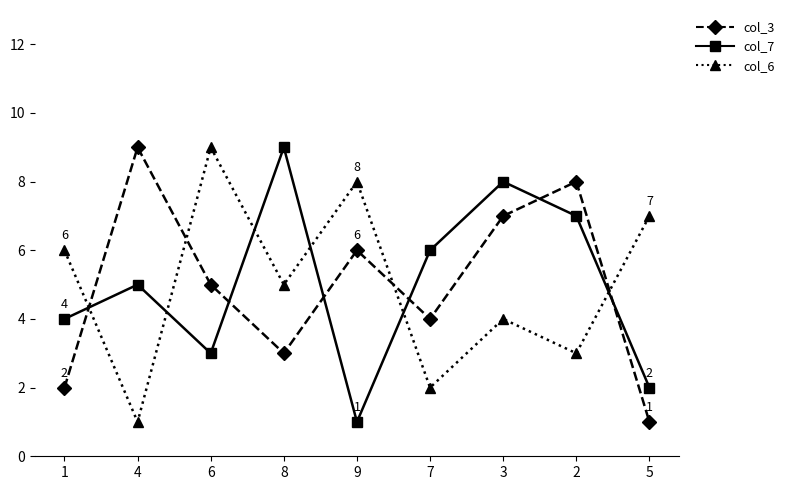

What is the maximum value shown in the chart?

9